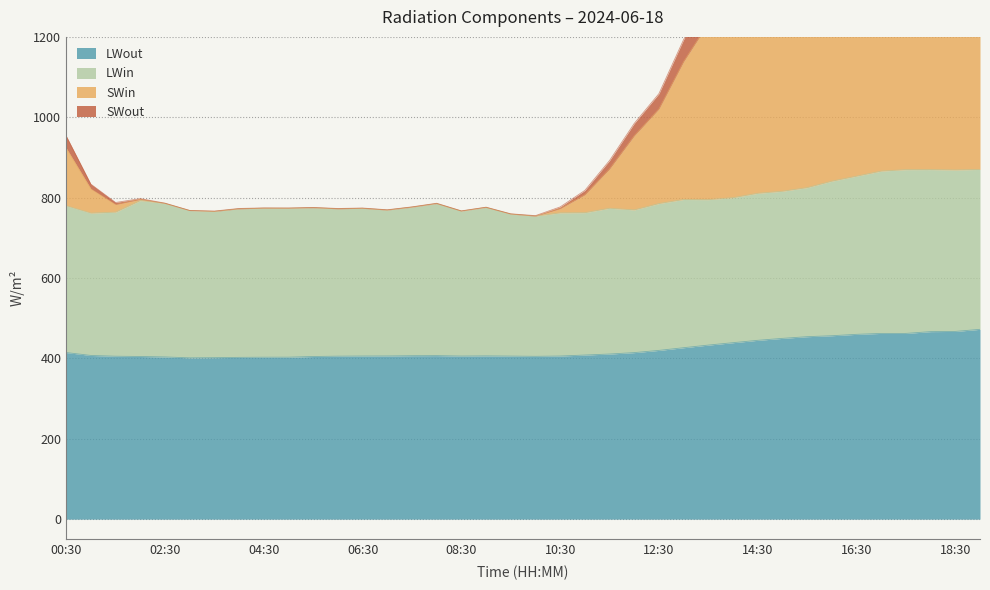

Which label corresponds to the largest value in the chart?

19:00